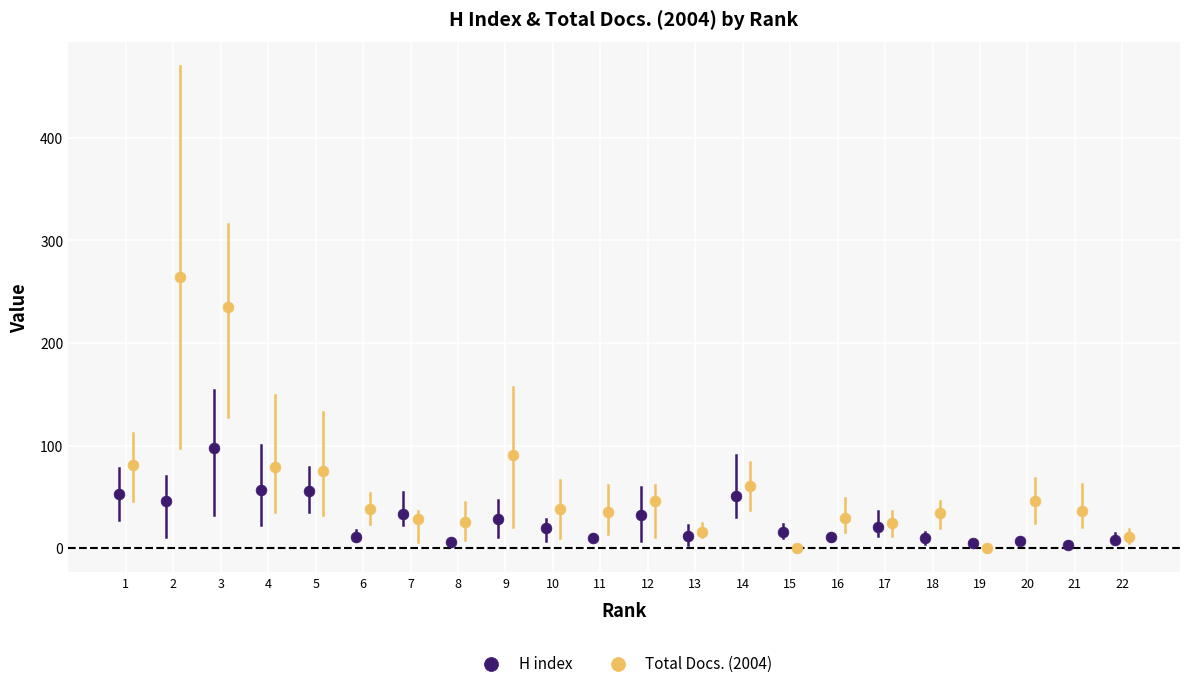

Which series has the largest Y range (max minus min)?

Total Docs. (2004)